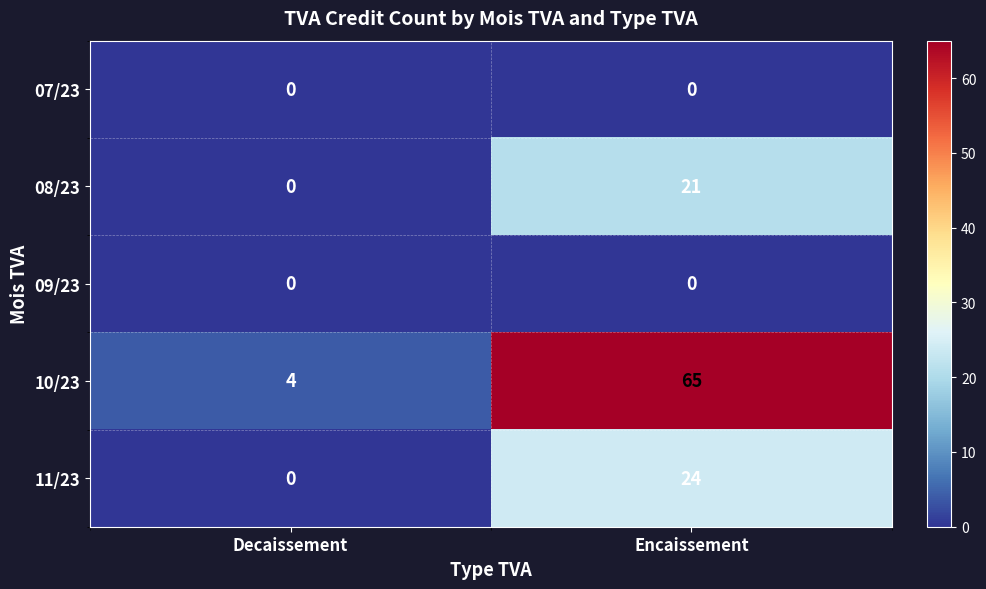

What is the sum of all 10/23 values?

69